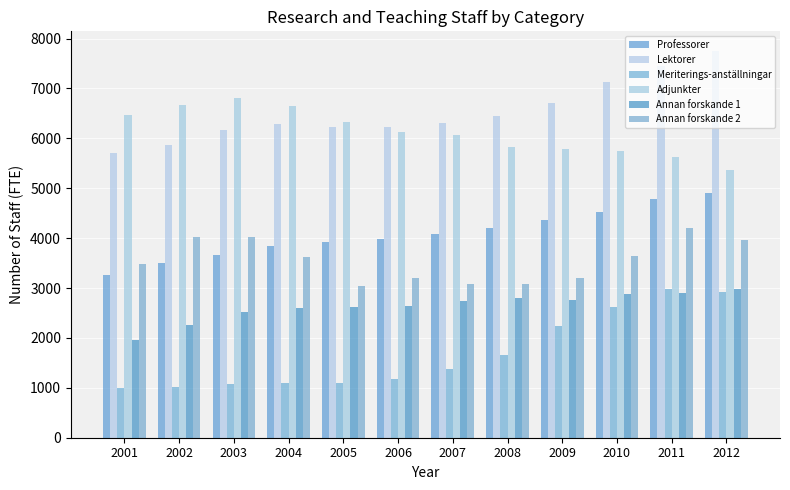

Reading right to left, what are all the values shown in this chart?

Professorer: 4913.3	4779.6	4514.7	4365.7	4201.3	4081.1	3988.7	3929.8	3840.8	3659.3	3503.3	3268.8
Lektorer: 7757.0	7455.3	7120.2	6709.8	6438.9	6300.4	6222.8	6231.6	6284.1	6158.5	5860.2	5715.3
Meriterings-anställningar: 2917.4	2985.0	2620.8	2235.7	1659.5	1385.0	1172.1	1106.7	1099.2	1073.9	1014.2	994.5
Adjunkter: 5363.7	5631.4	5737.2	5782.8	5835.7	6062.8	6132.8	6322.9	6655.4	6808.1	6666.1	6458.2
Annan forskande 1: 2973.4	2904.7	2871.5	2765.5	2801.3	2731.7	2646.1	2613.4	2594.8	2528.1	2259.6	1966.8
Annan forskande 2: 3956.2	4204.9	3635.2	3203.3	3070.9	3072.0	3195.2	3035.6	3622.1	4018.9	4020.8	3472.7